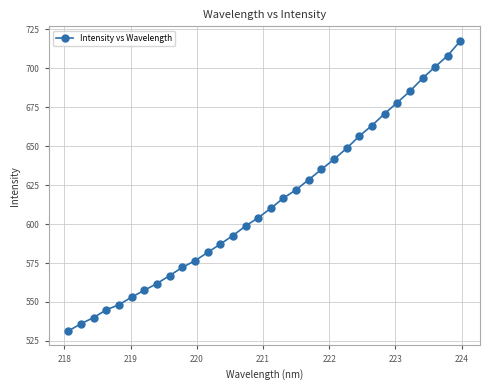

True or false: there are more than 2 points higher than both neighbors.

False